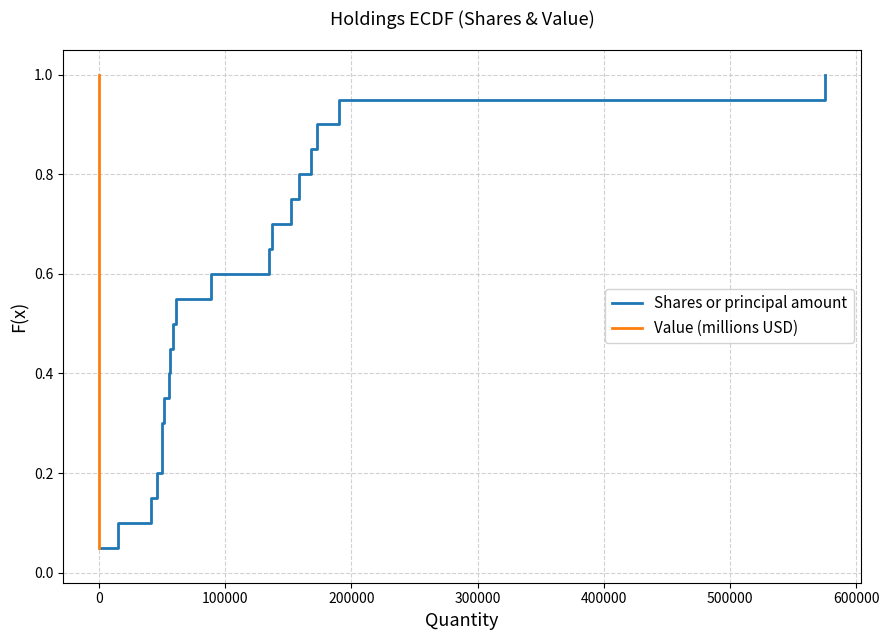

True or false: Value (millions USD) and Shares or principal amount intersect in this chart.

False